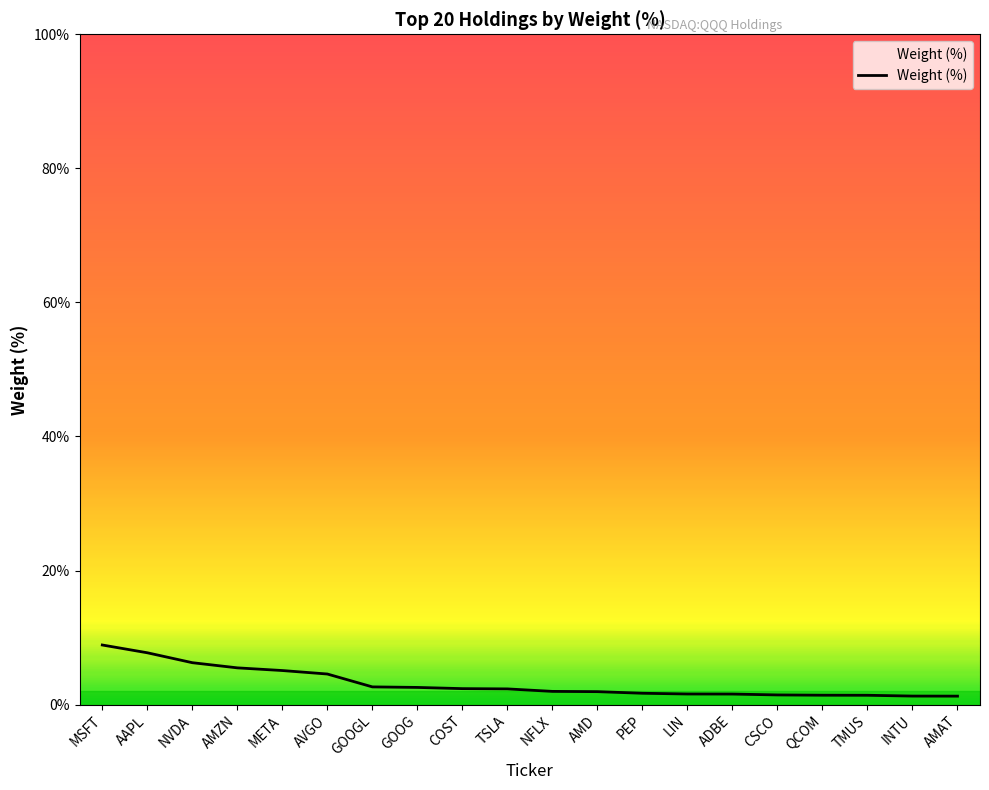

What is the average value?

3.2